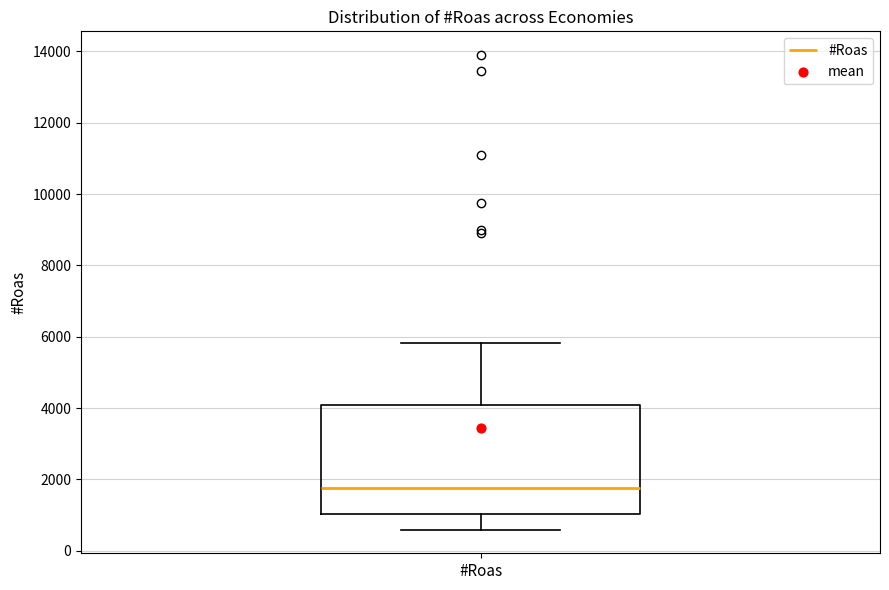

Where does the lower whisker of the box for #Roas end on the y-axis? The values are not printed on the chart, so give them approximately, as read against the axis.

600